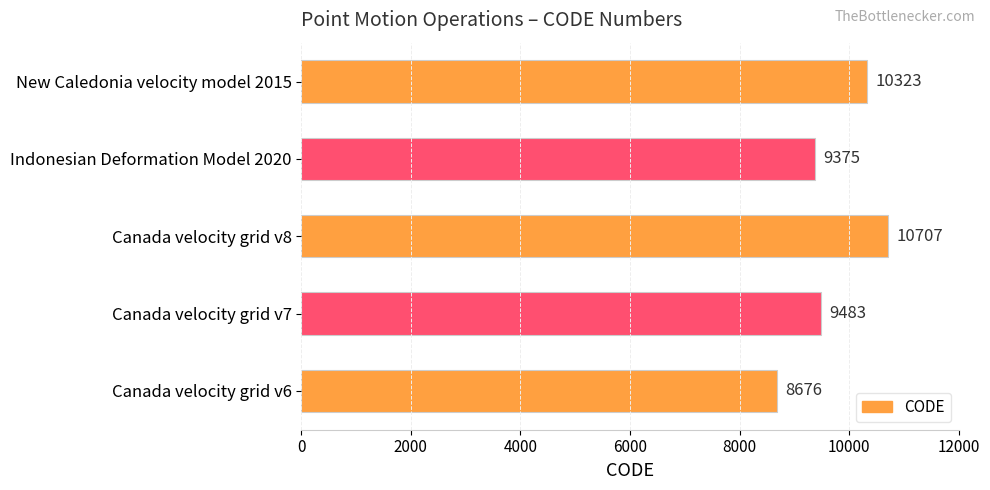

Are the bars horizontal?

Yes